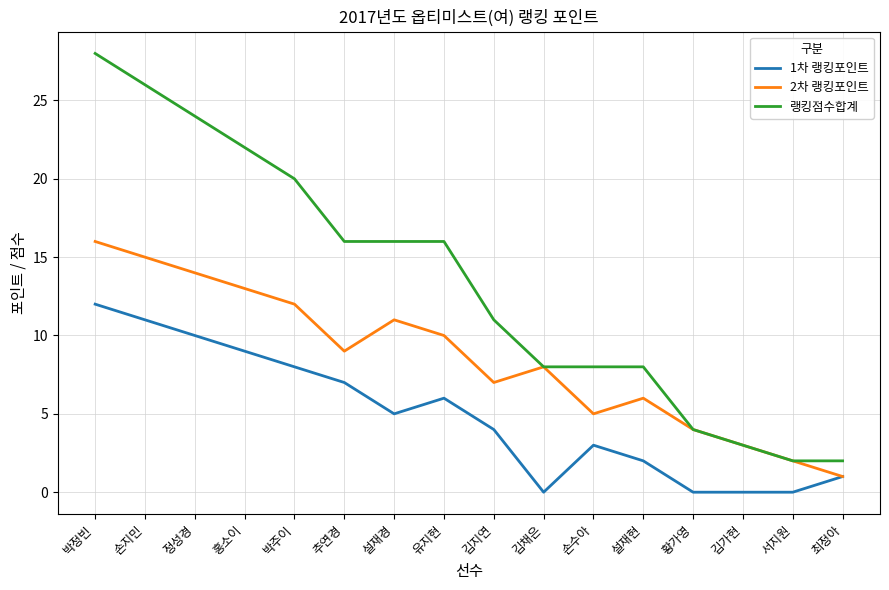

Rank the series by their average value, from highest to lowest.

랭킹점수합계, 2차 랭킹포인트, 1차 랭킹포인트